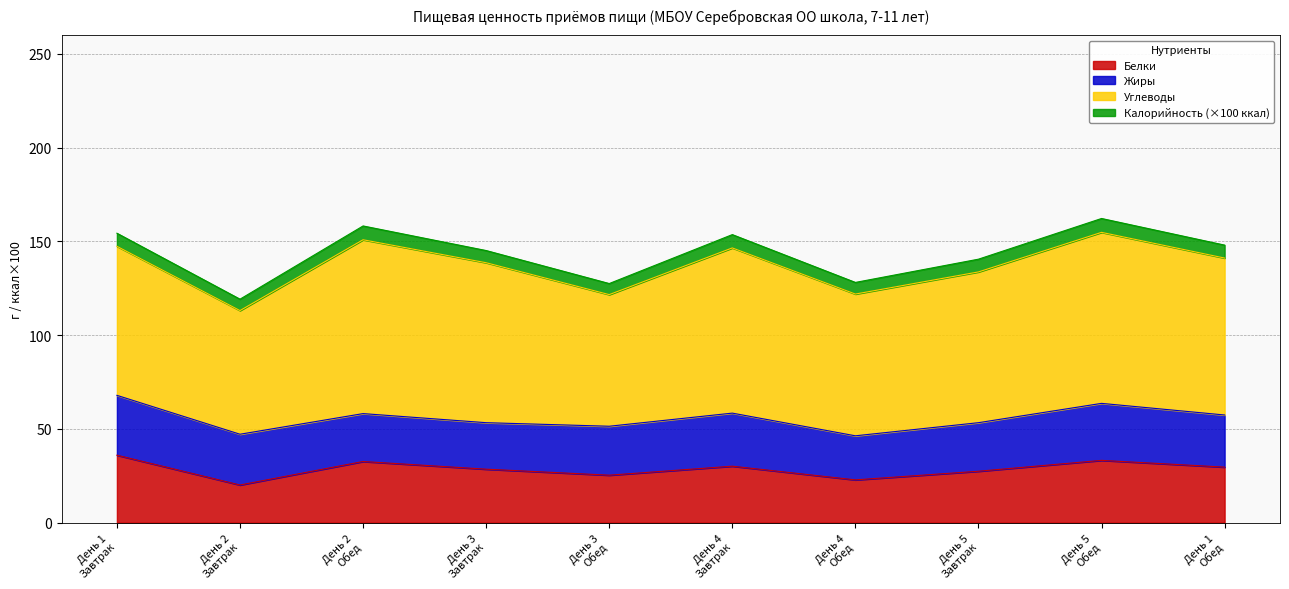

What is the label of the 5th point from the left?

День 3
Обед